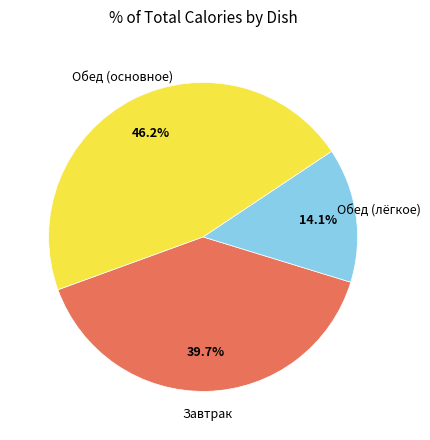

Is there any slice that represents more than half of the pie?

No